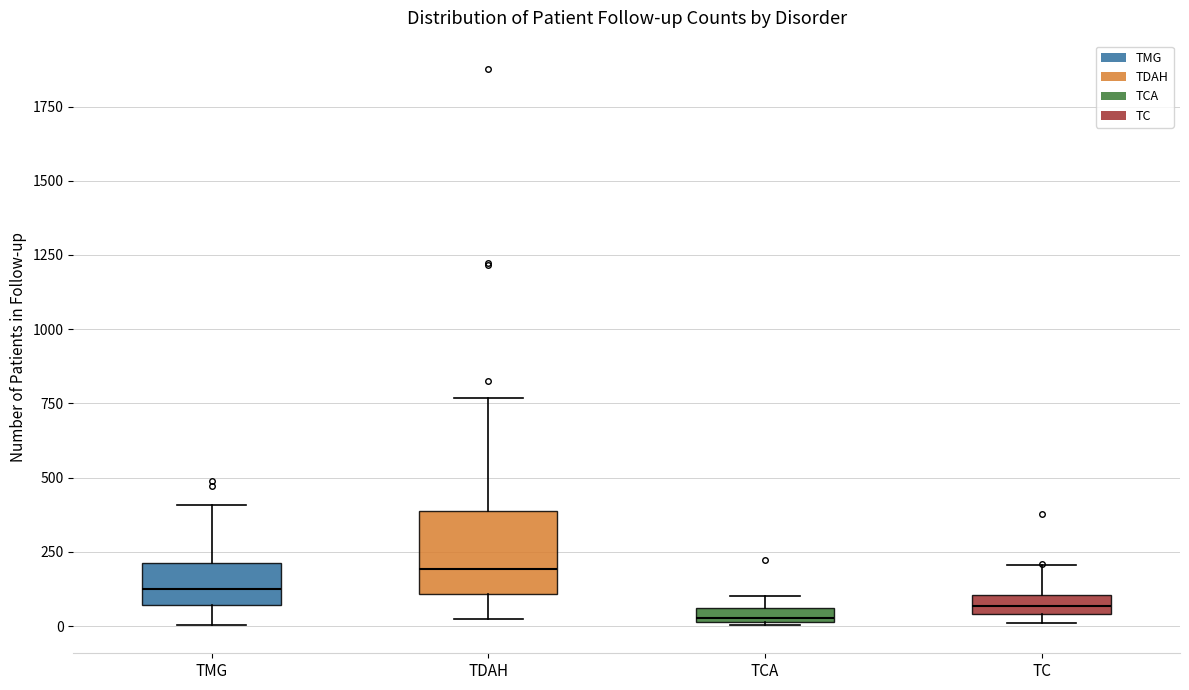

Where is the upper edge of the box for TDAH on the y-axis? The values are not printed on the chart, so give them approximately, as read against the axis.

400